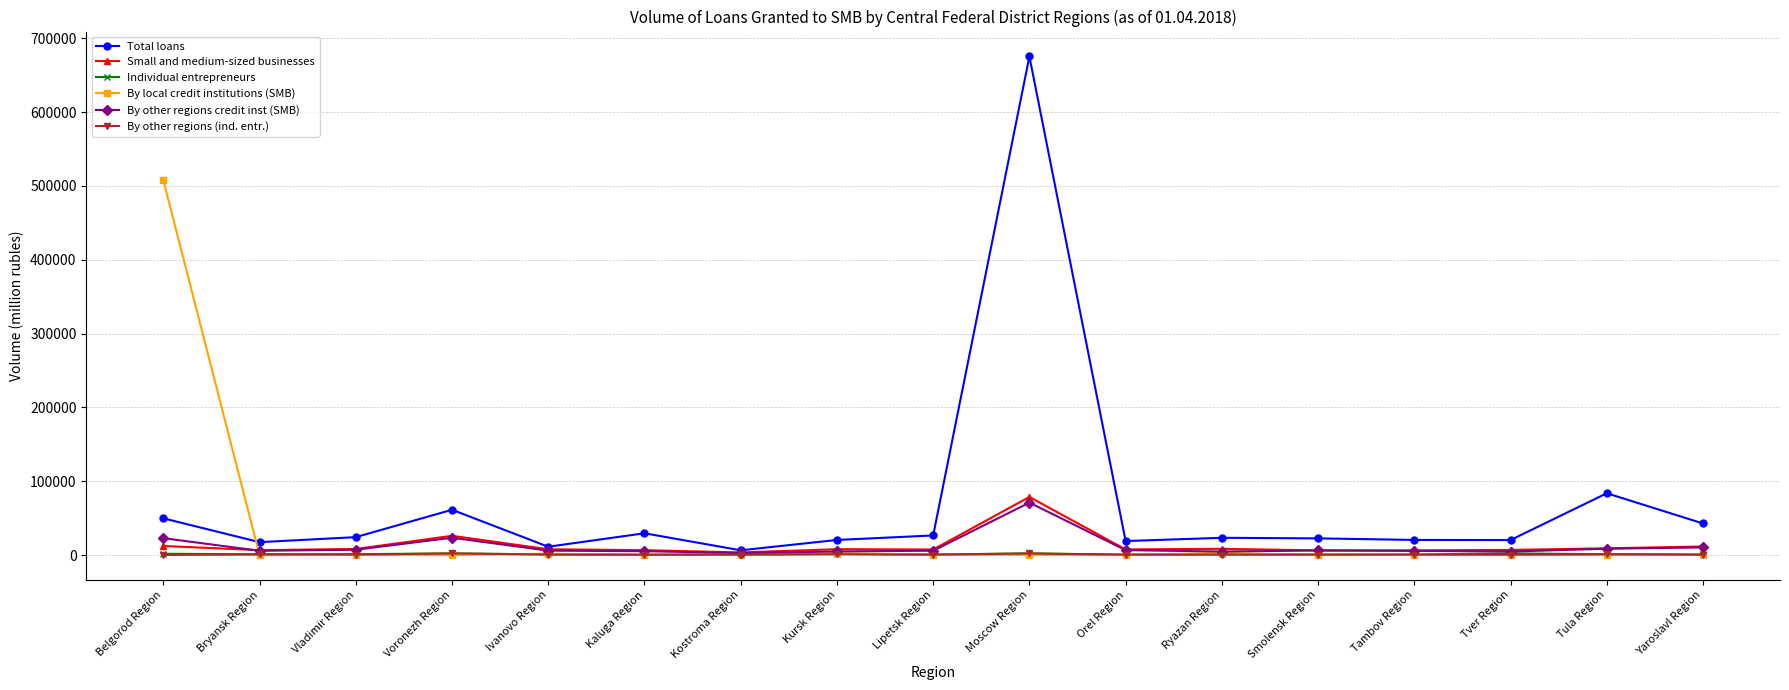

The value of By local credit institutions (SMB) at Smolensk Region is 0. True or false?

True